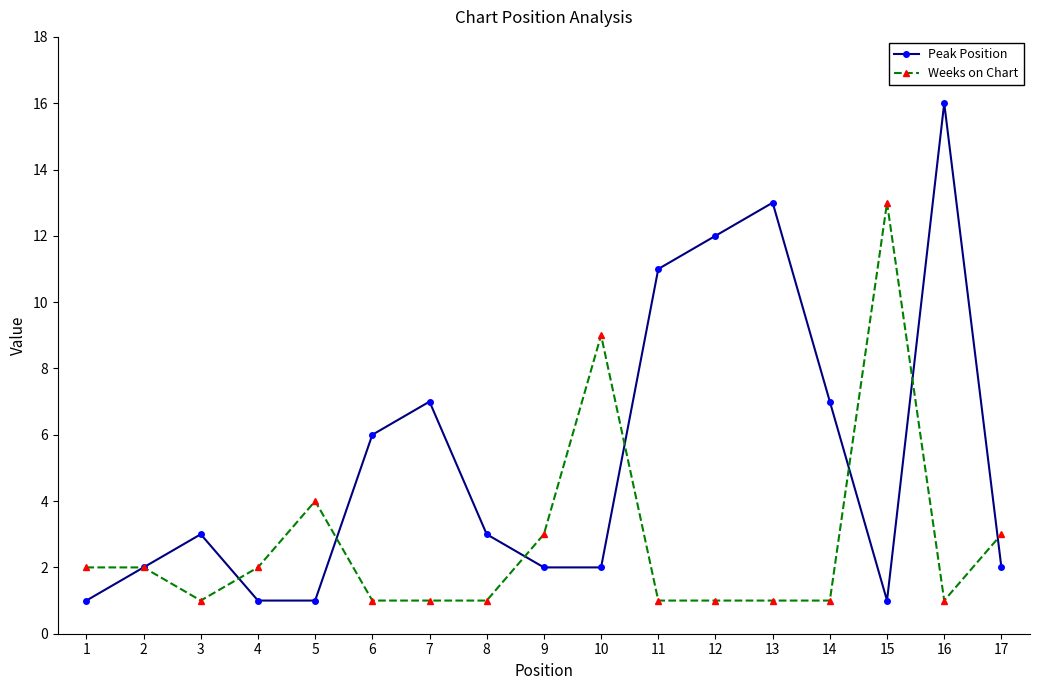

At 16, list the series in order from largest to smallest.

Peak Position, Weeks on Chart